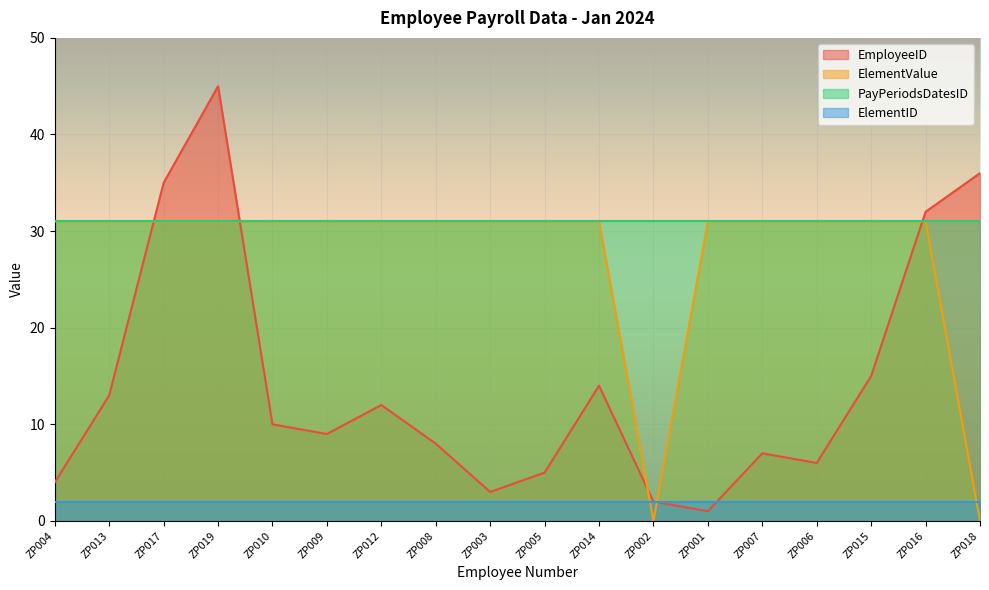

Is it true that PayPeriodsDatesID equals 31 at ZP012?

True